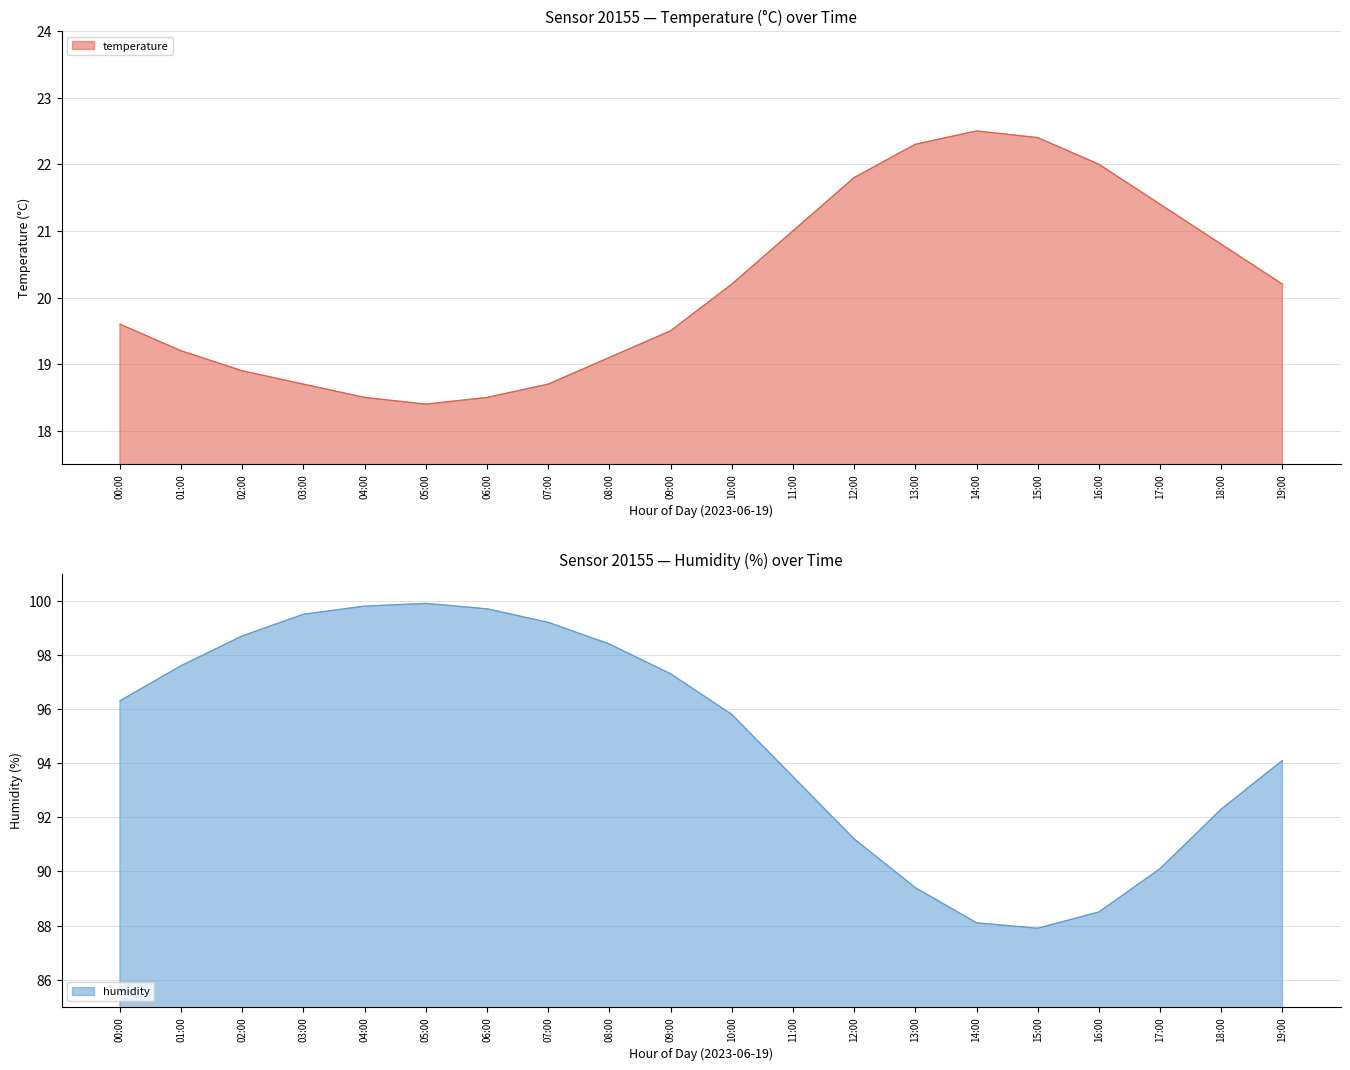

What is the difference between the second highest and second lowest values in the temperature series?

3.9